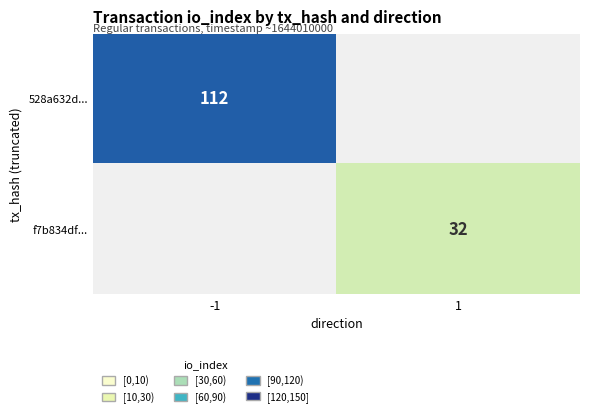

The 528a632d... series shows 112 at -1. True or false?

True